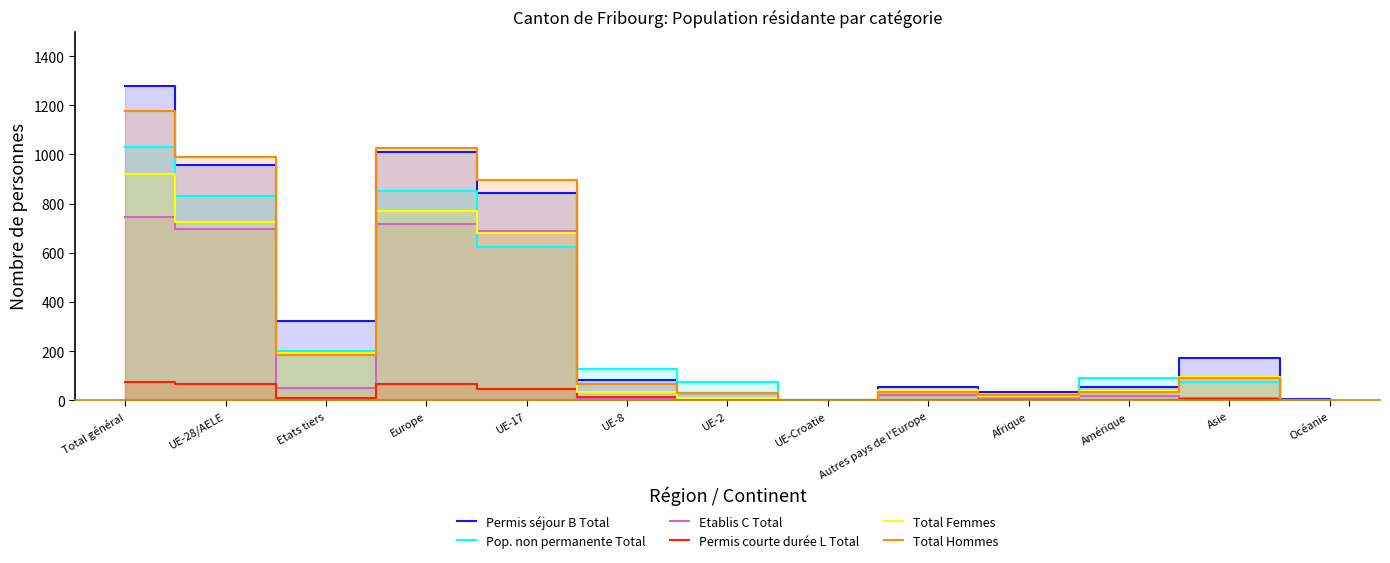

At which category does Etablis C Total reach its first local peak?

Europe